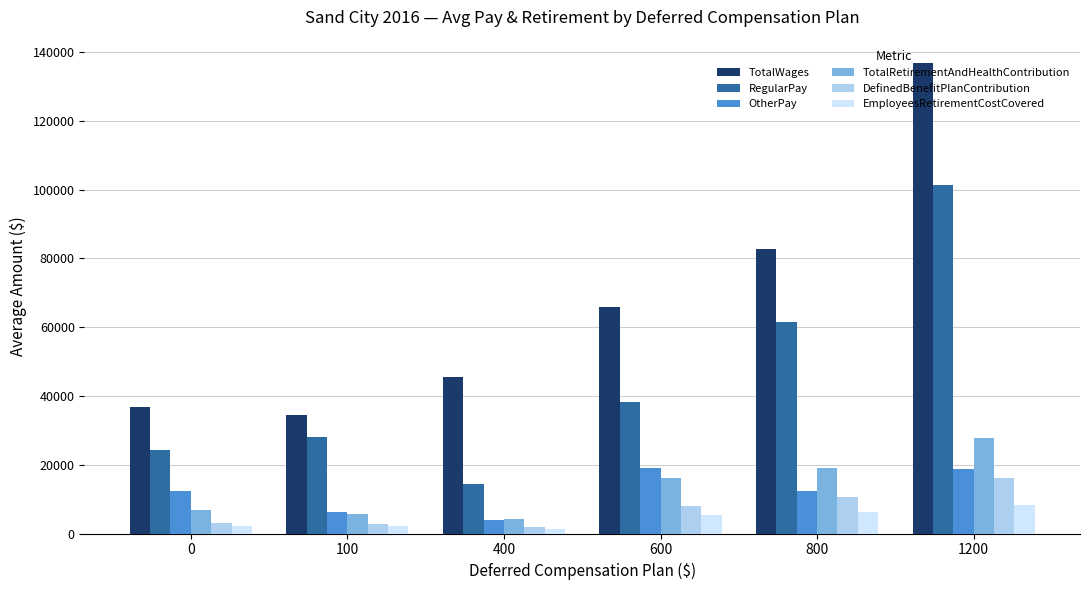

List the labels in order of TotalWages value, largest first.

1200, 800, 600, 400, 0, 100